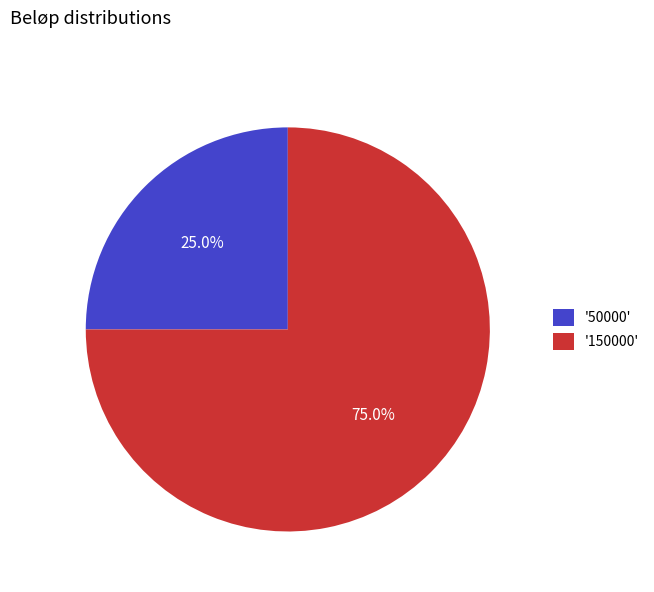

To the nearest percent, what is the average slice percentage?

50%